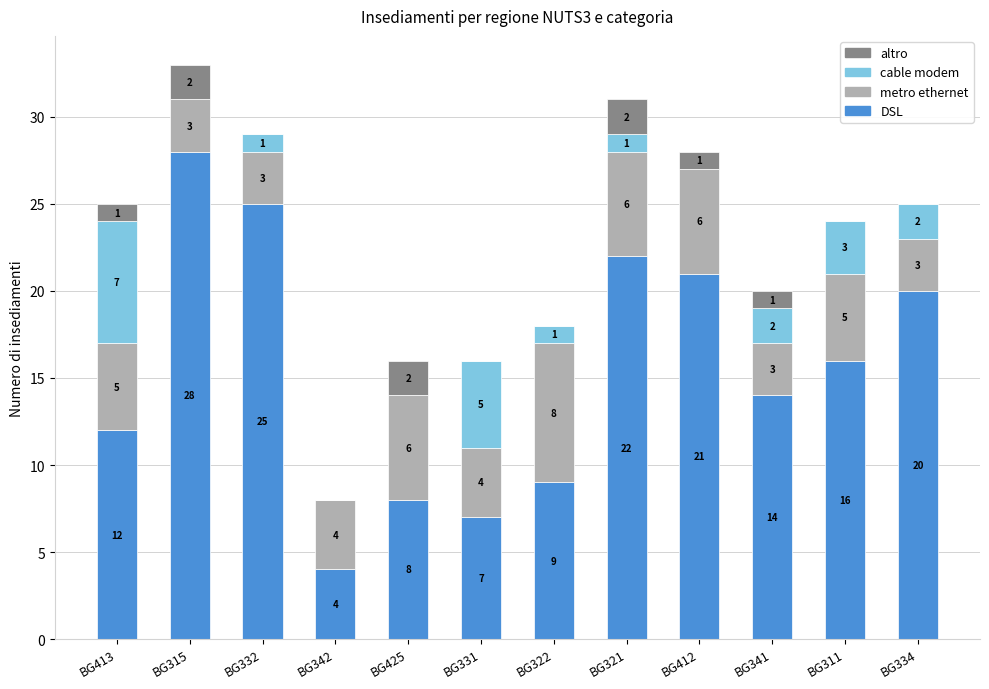

What is the highest value of the DSL series?

28